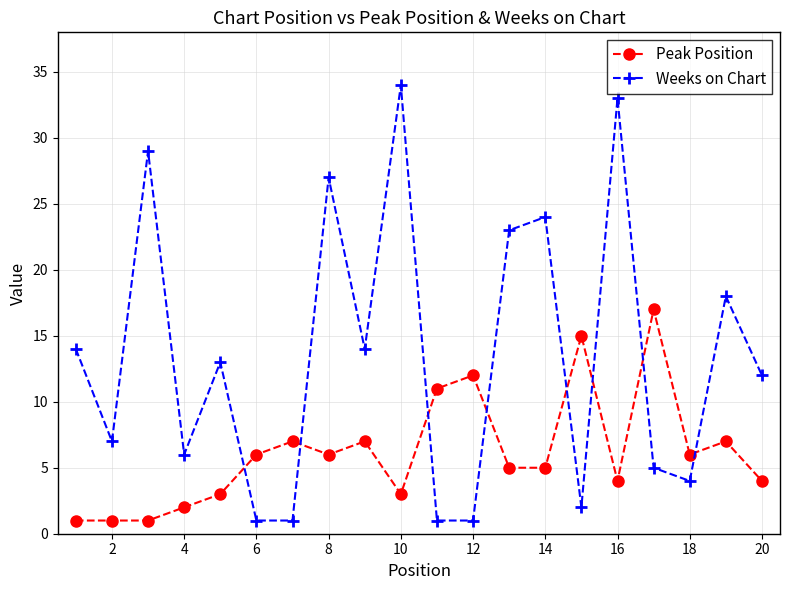

How many categories are shown in the chart?

20